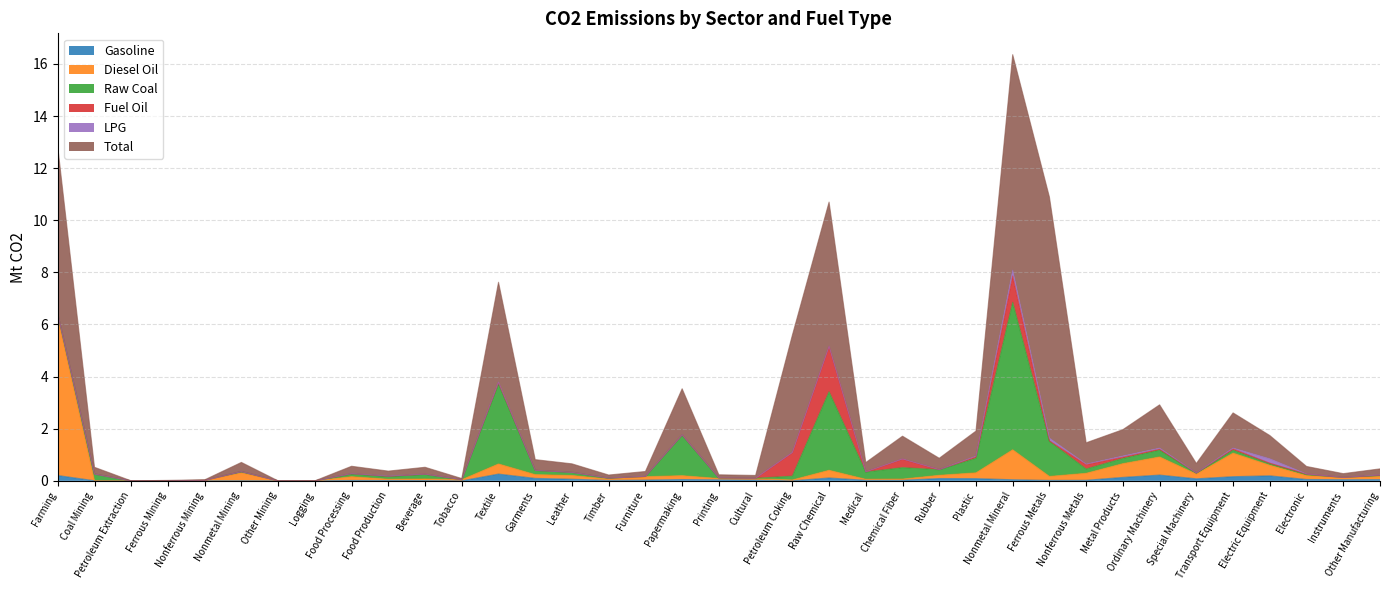

What position from the right is Chemical Fiber?

14